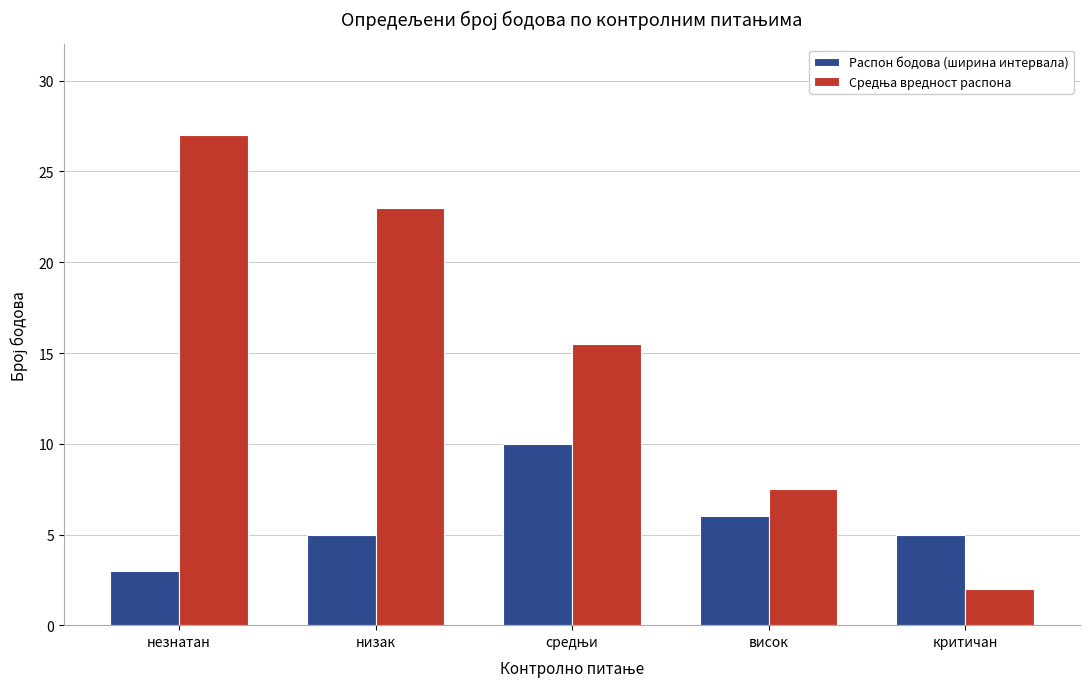

Is it true that Распон бодова (ширина интервала) equals 5.0 at низак?

True